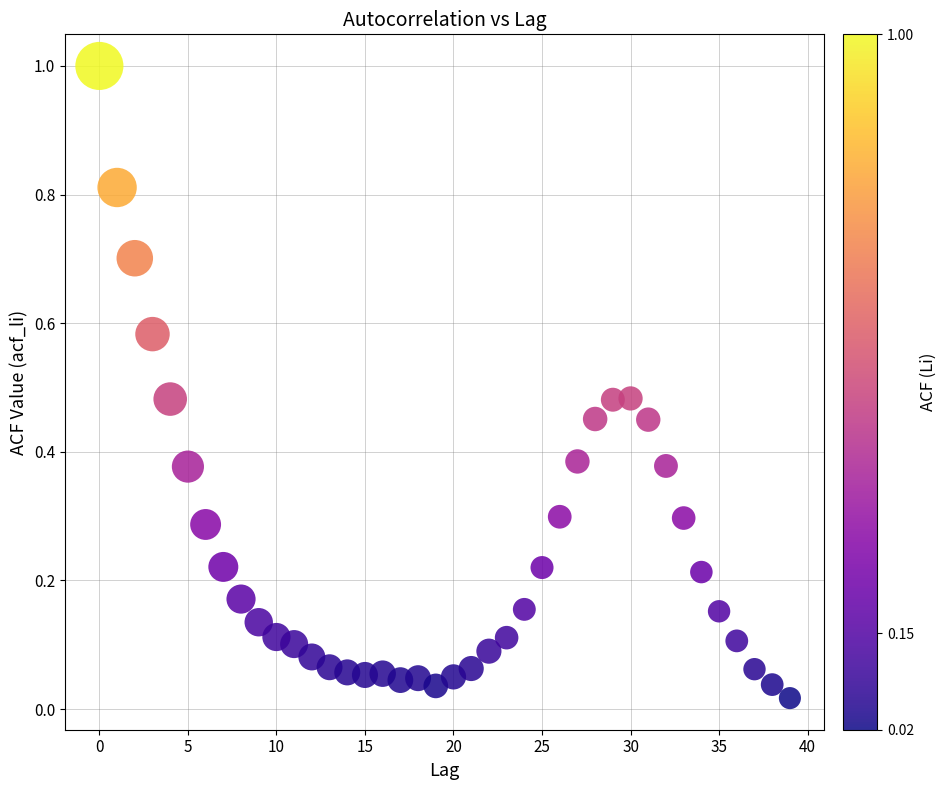

What is the range of Y values (max minus min)?

1.0